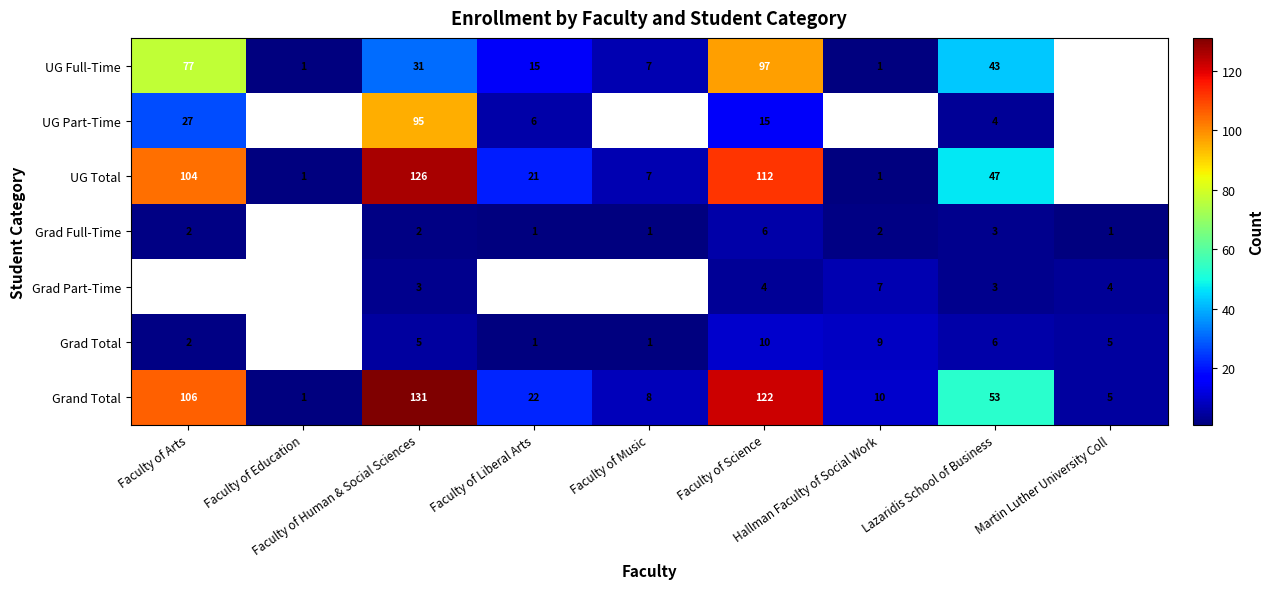

At how many categories does at least one series exceed 60?

3